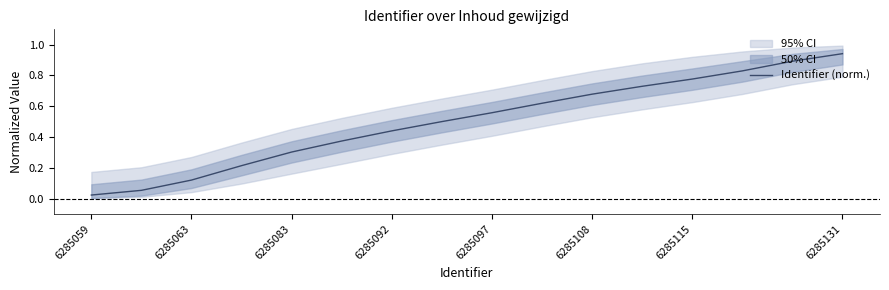

At which label does Identifier (norm.) reach its minimum?

6285059